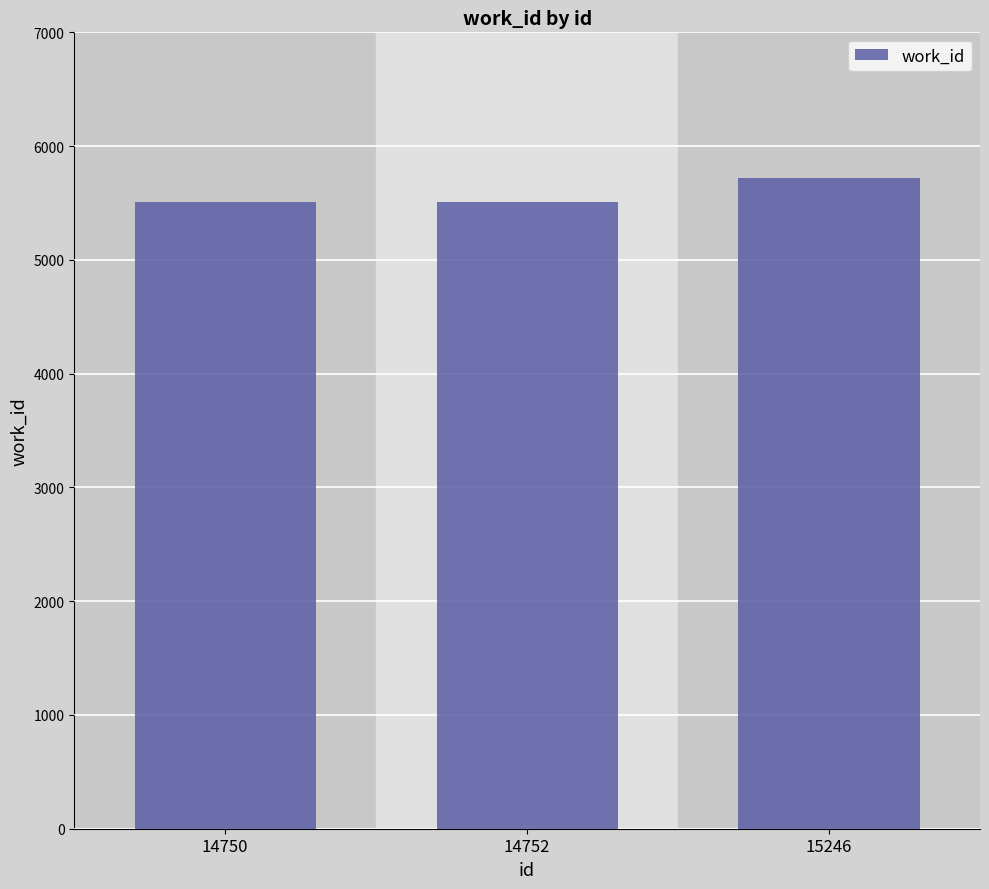

The chart shows a value of 1383 at 14750. True or false?

False